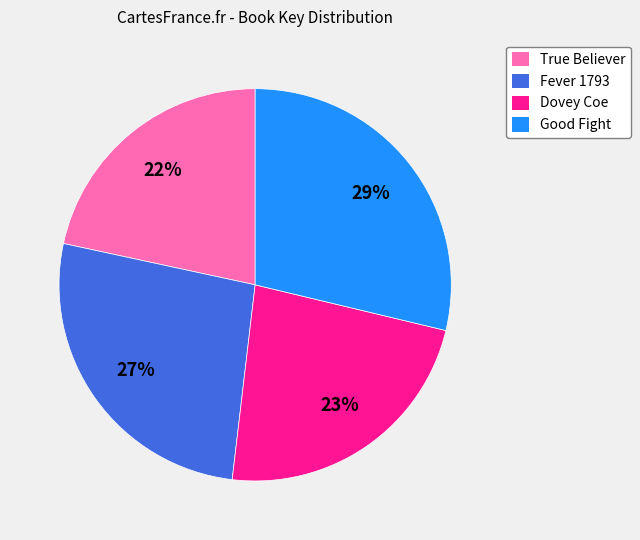

What is the smallest slice in the pie chart?

True Believer